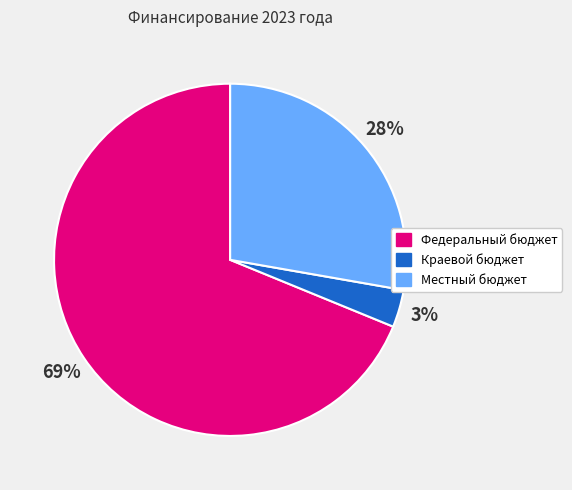

Rank the categories by value from highest to lowest.

Федеральный бюджет, Местный бюджет, Краевой бюджет